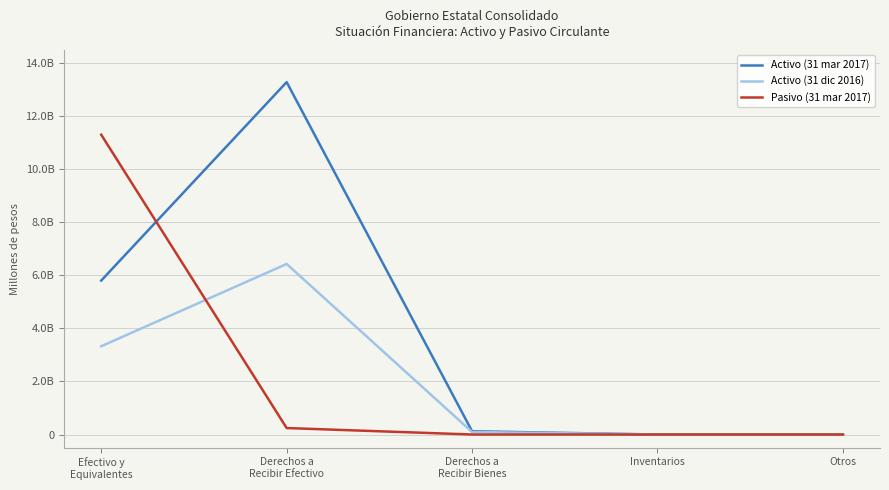

Rank the series by their maximum value, from lowest to highest.

Activo (31 dic 2016), Pasivo (31 mar 2017), Activo (31 mar 2017)